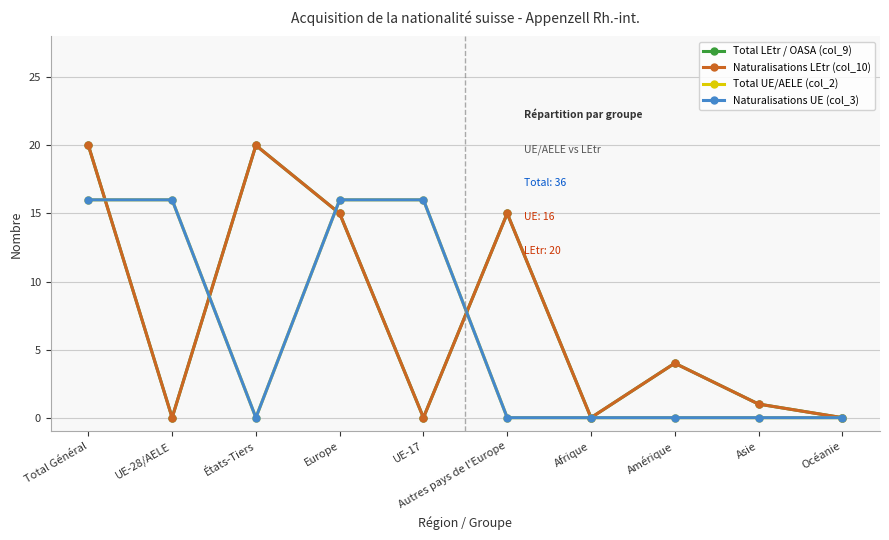

After their last crossing, which series has the higher values: Naturalisations UE (col_3) or Total LEtr / OASA (col_9)?

Total LEtr / OASA (col_9)